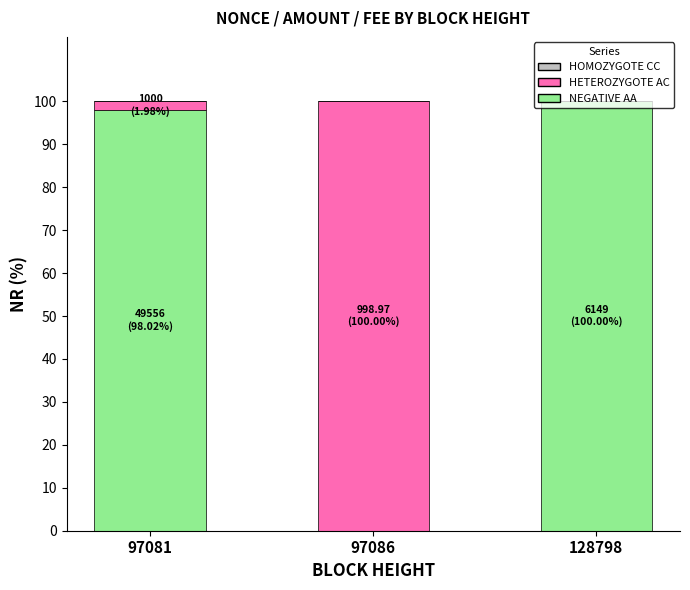

What is the value of the NEGATIVE AA bar at the 3rd from the left?

100.0